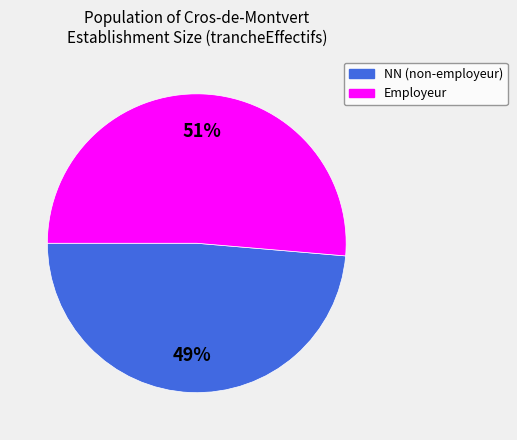

To the nearest percent, what percentage of the pie is NN (non-employeur)?

49%